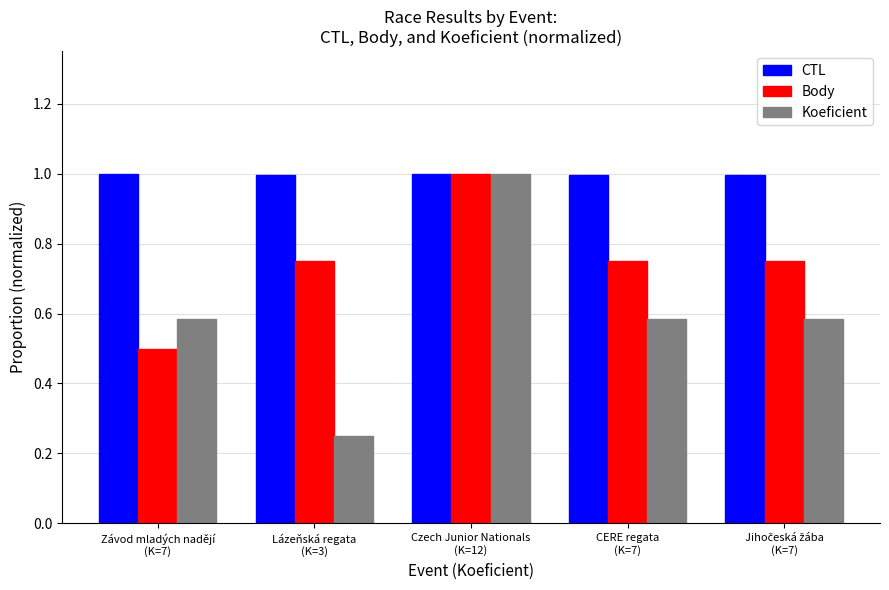

At how many categories does at least one series exceed 0?

5